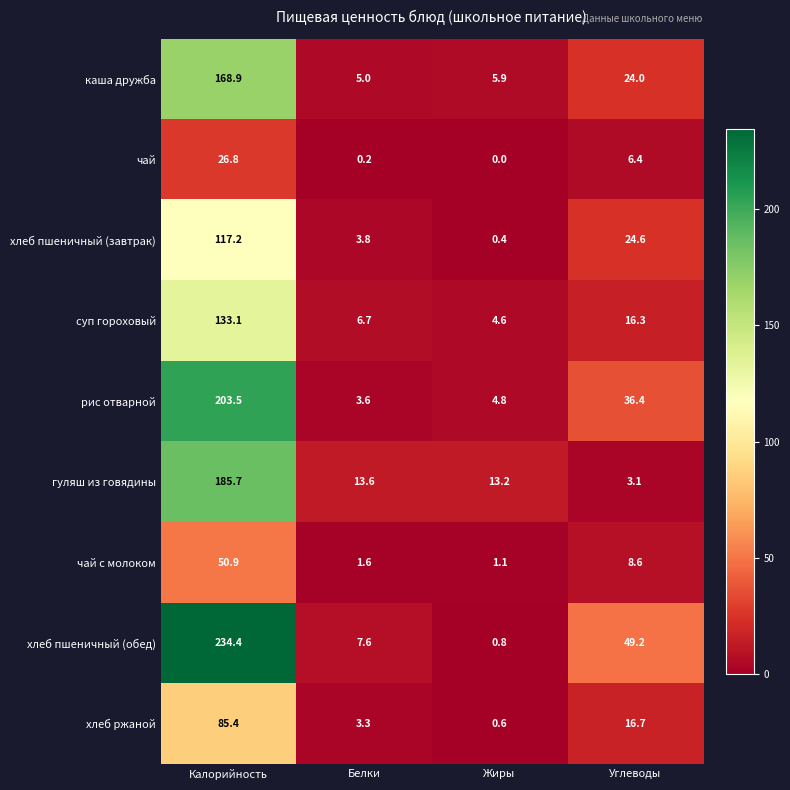

Which series has the largest range (max minus min)?

хлеб пшеничный (обед)